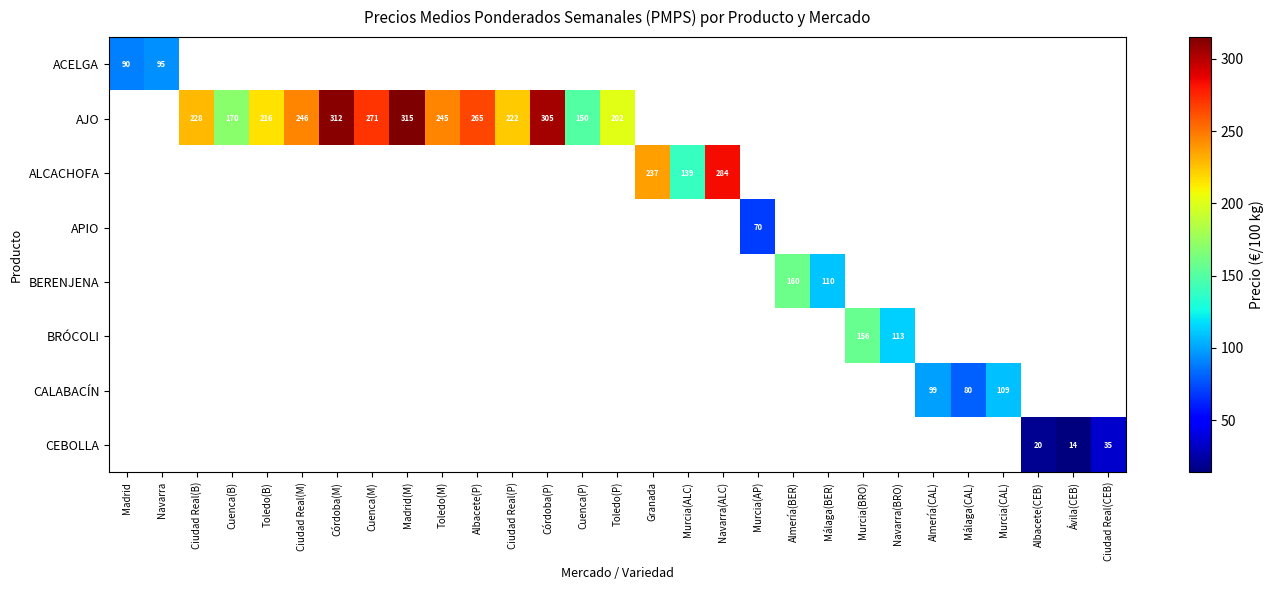

The value of CALABACÍN at Murcia(CAL) is 26. True or false?

False